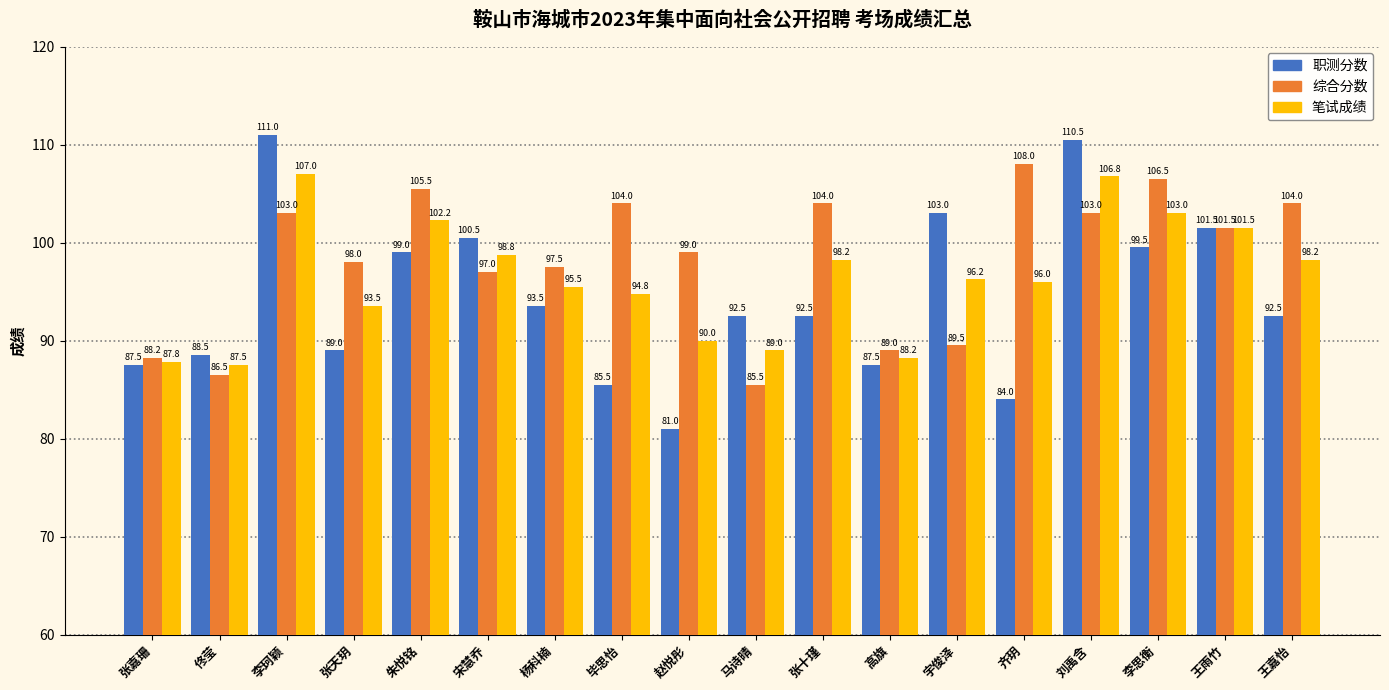

How many bars are there in each group?

3